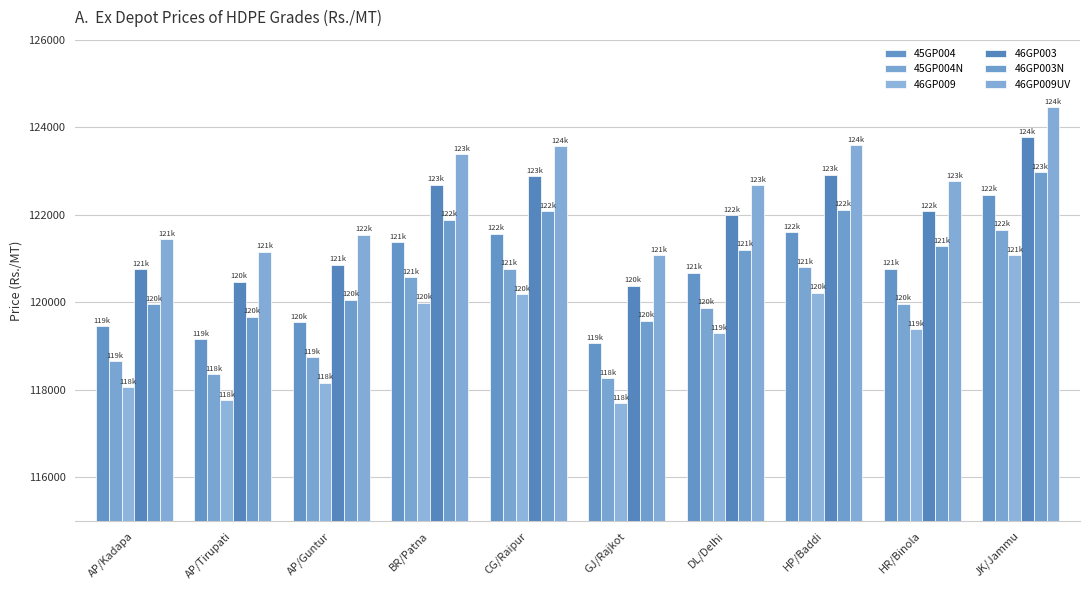

At which category is the sum across all series the highest?

JK/Jammu